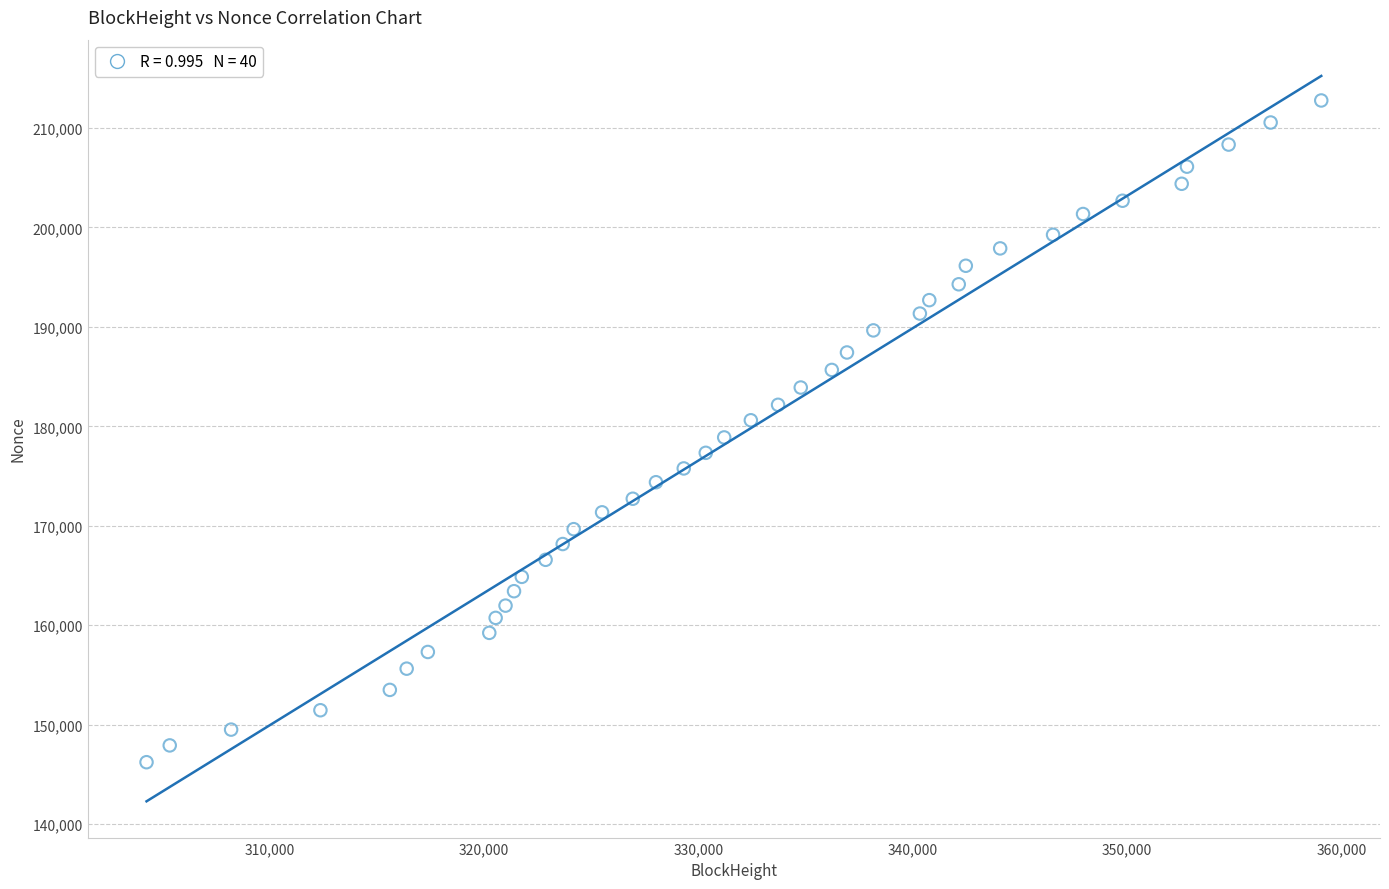

What is the range of X values (max minus min)?

54816